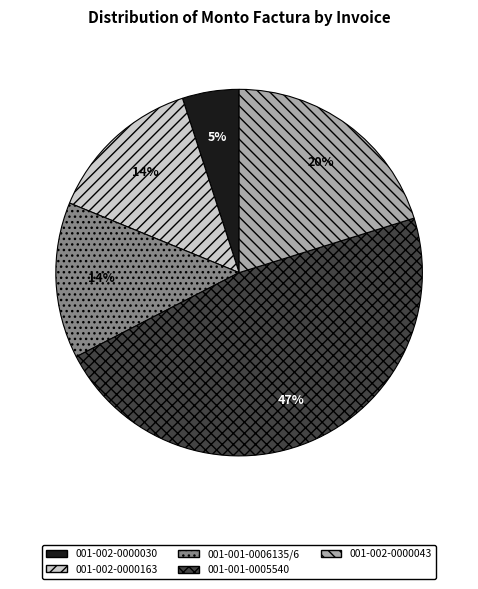

Is it true that 001-002-0000030 is 5% of the pie?

True